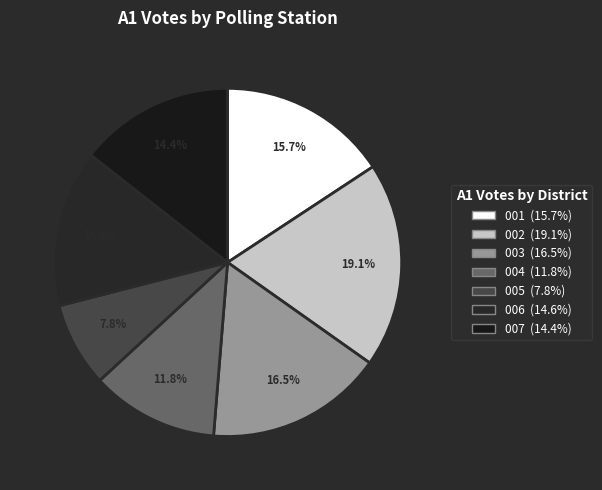

True or false: 002 accounts for 31% of the total.

False